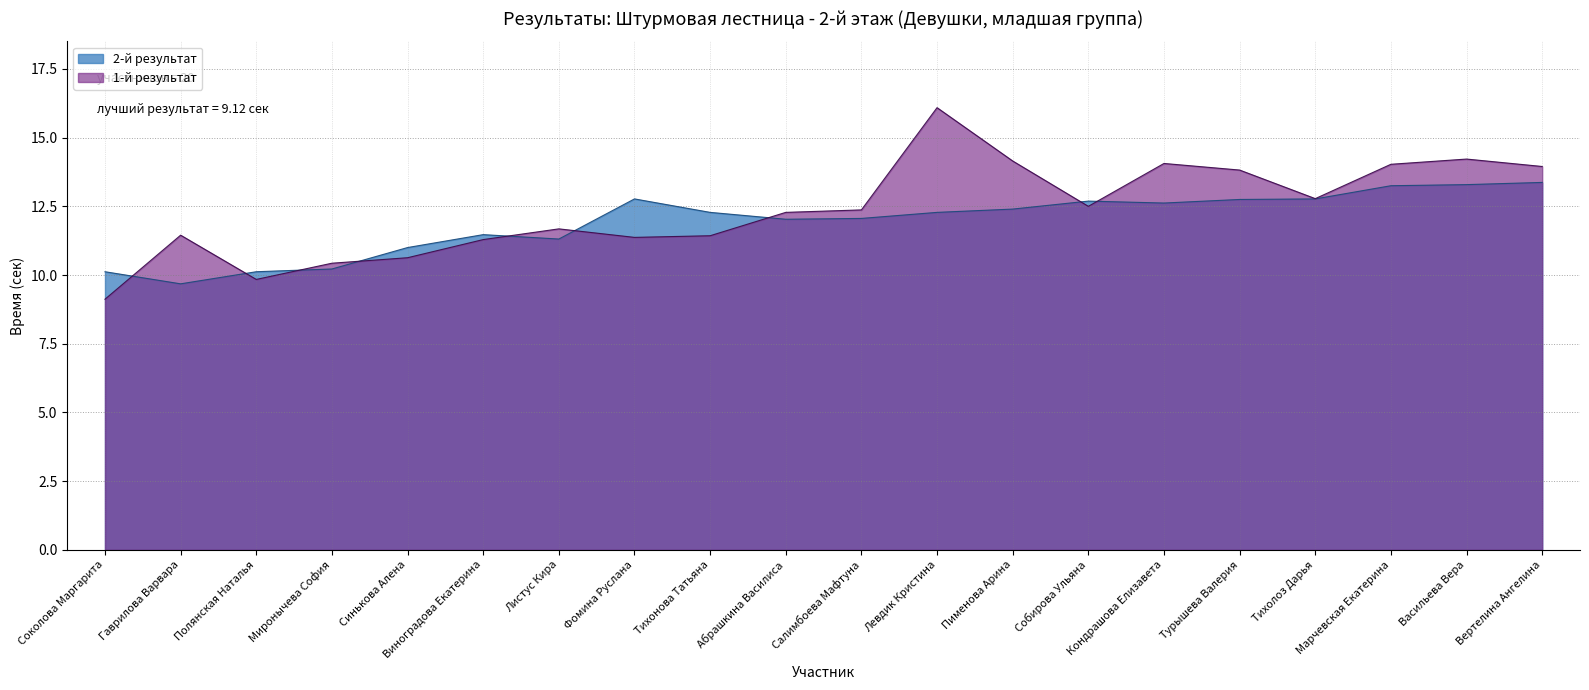

What position from the right is Тихолоз Дарья?

4